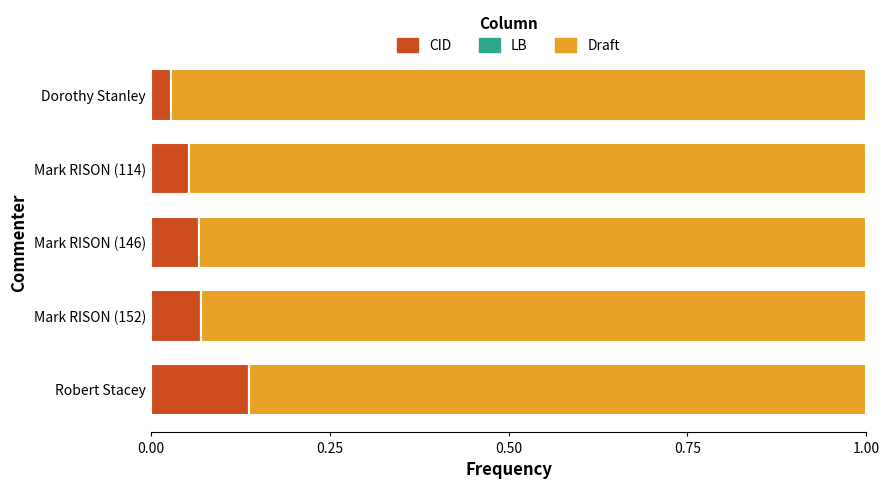

Which category has the highest value in the CID series?

Robert Stacey